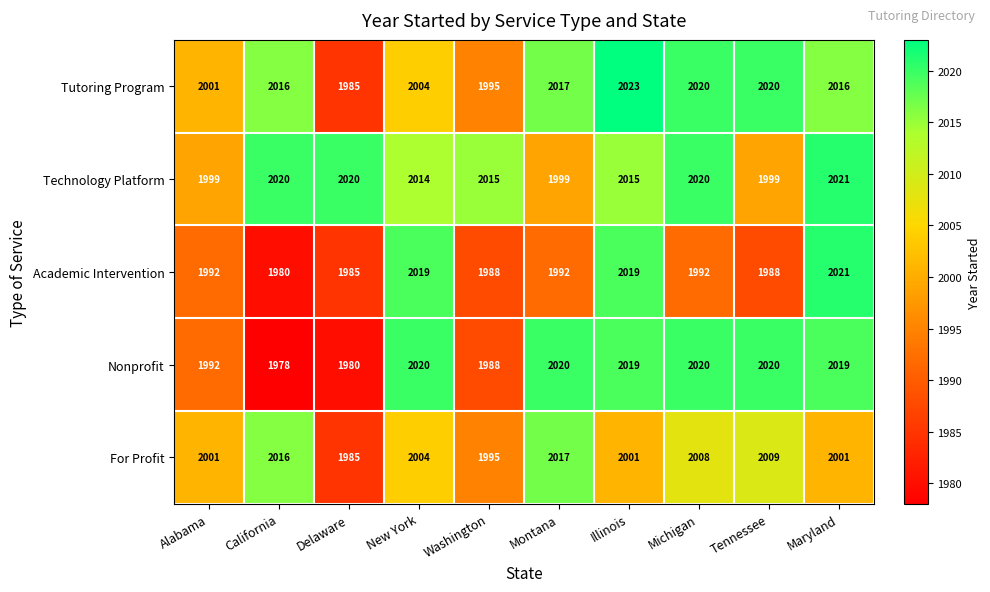

What is the difference between the Nonprofit values at California and Illinois?

41